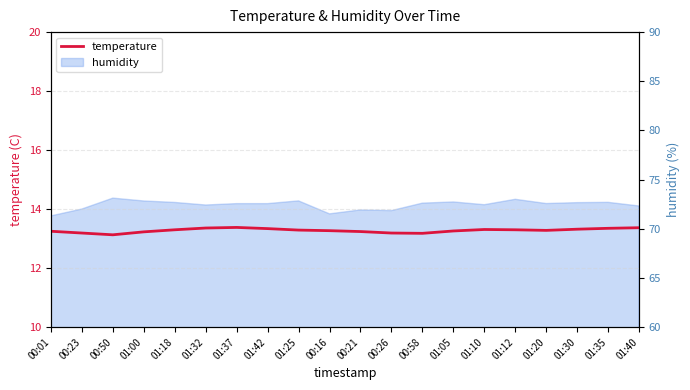

What is the average value?

13.3